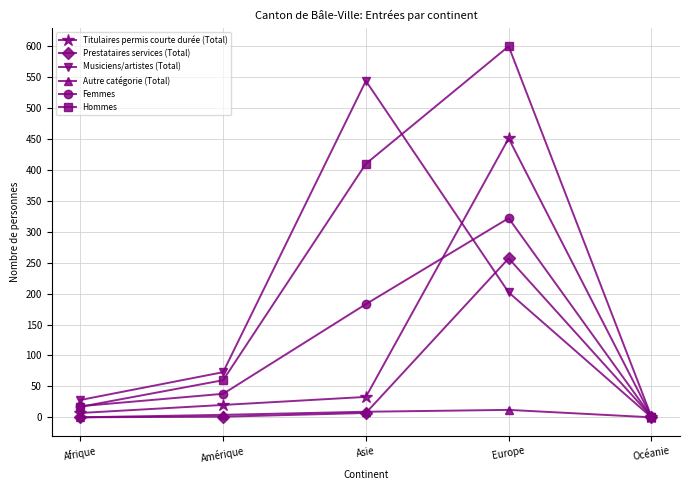

Which series has the largest total across all categories?

Hommes